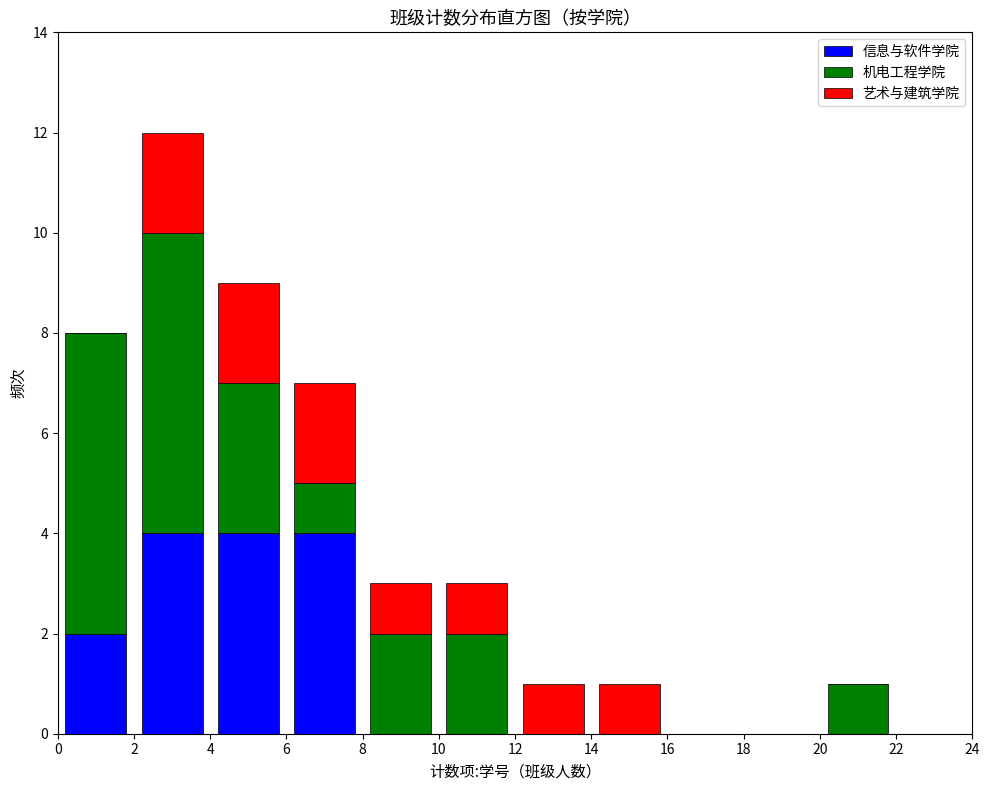

Reading left to right, list every stacked bar in this chart as the range it spans on the x-axis followed by its total height. The values are not printed on the chart, so give them approximately, as read against the axis.

0 to 2: 8
2 to 4: 12
4 to 6: 9
6 to 8: 7
8 to 10: 3
10 to 12: 3
12 to 14: 1
14 to 16: 1
16 to 18: 0
18 to 20: 0
20 to 22: 1
22 to 24: 0